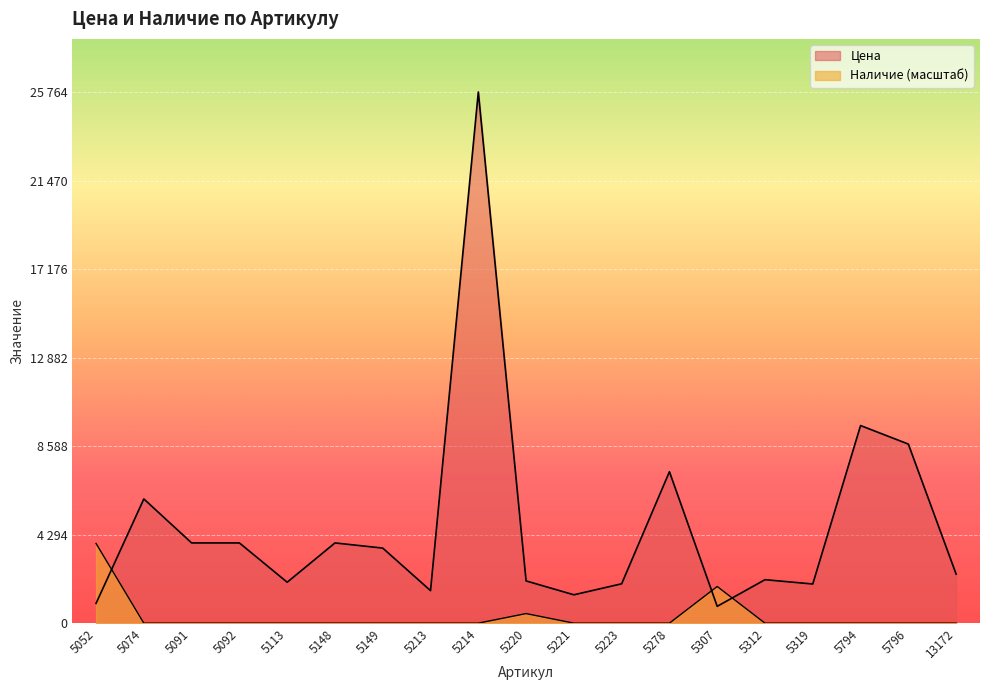

How many intersections are there between Наличие and Цена?

3